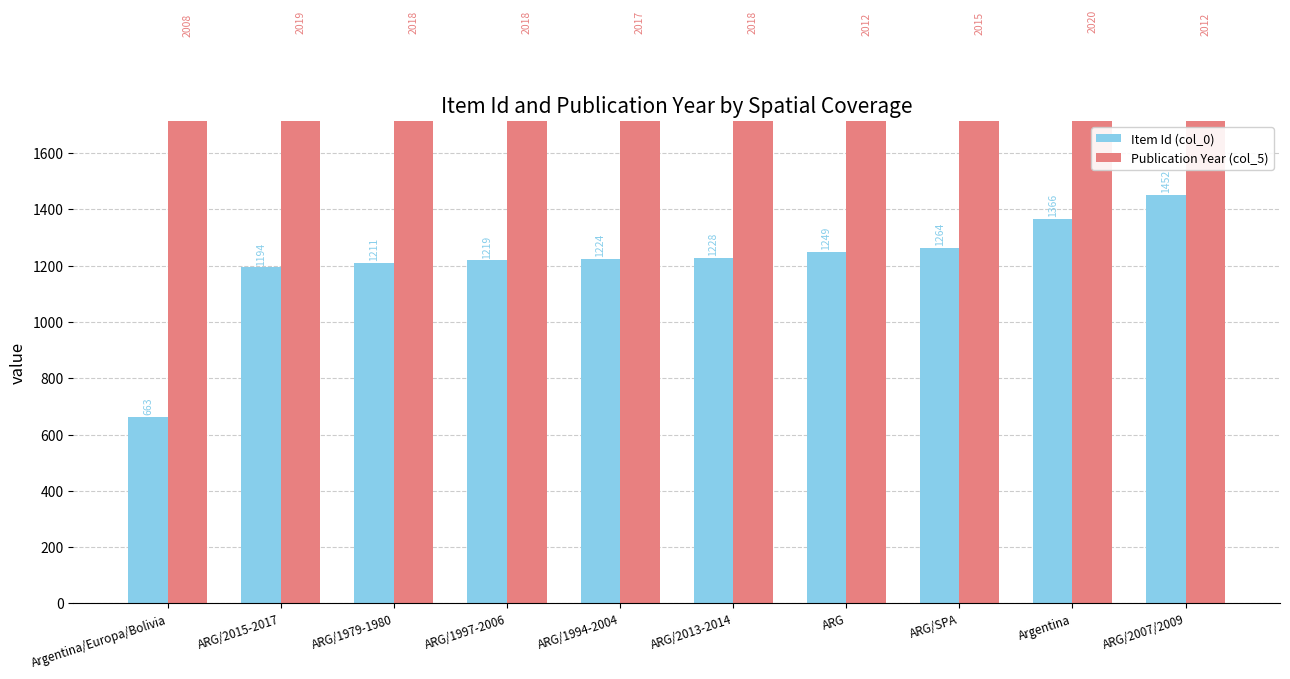

Which category has the lowest value in the Item Id (col_0) series?

Argentina/Europa/Bolivia